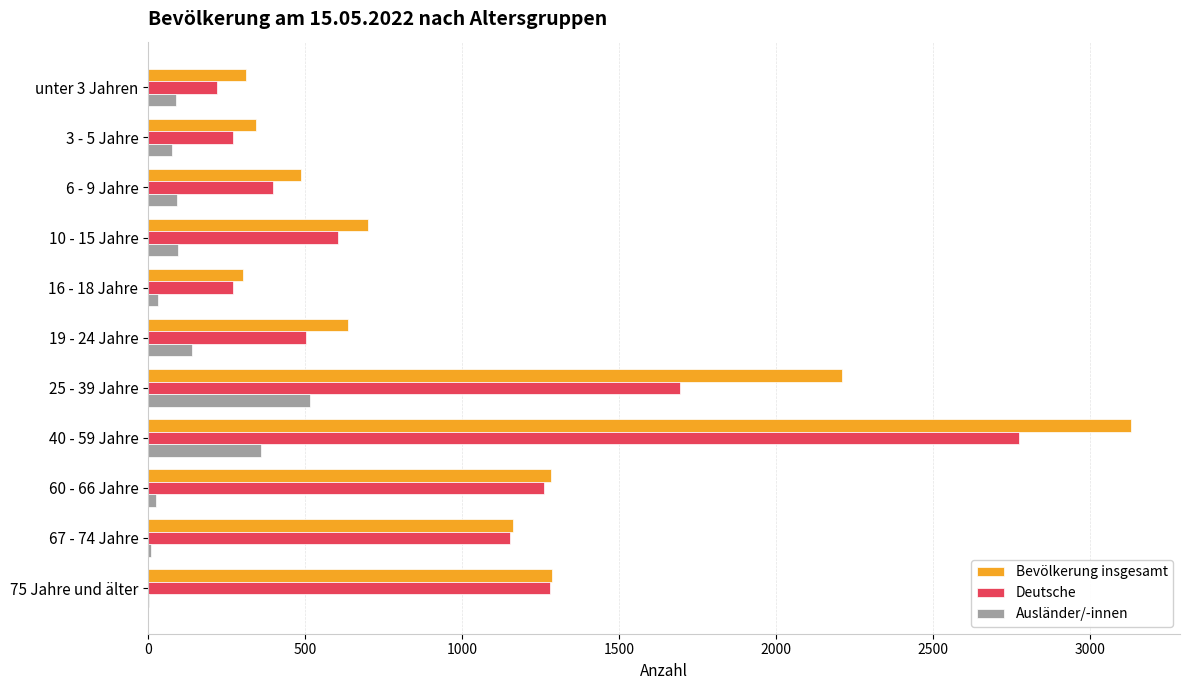

What is the sum of all Ausländer/-innen values?

1438